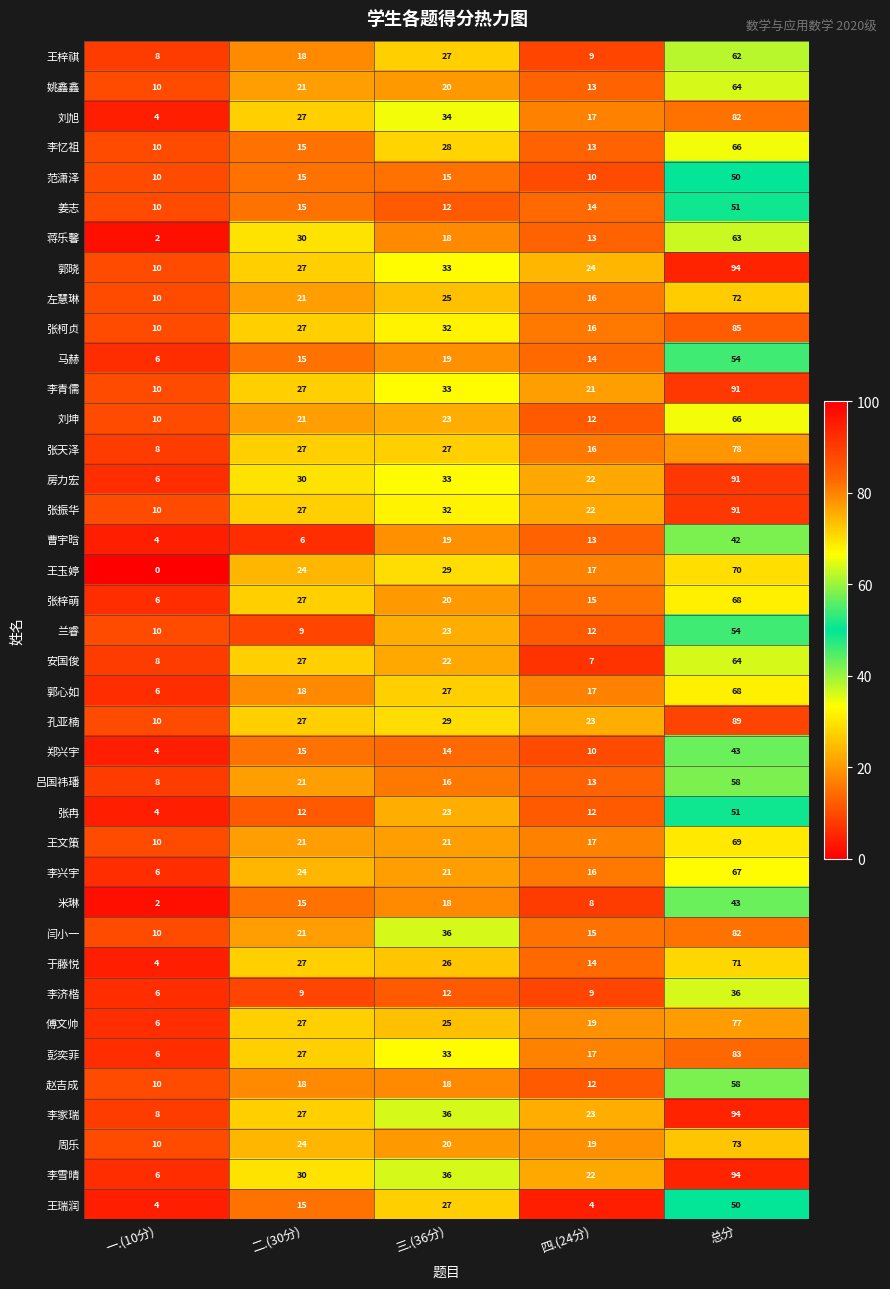

Count the number of categories in the chart.

5